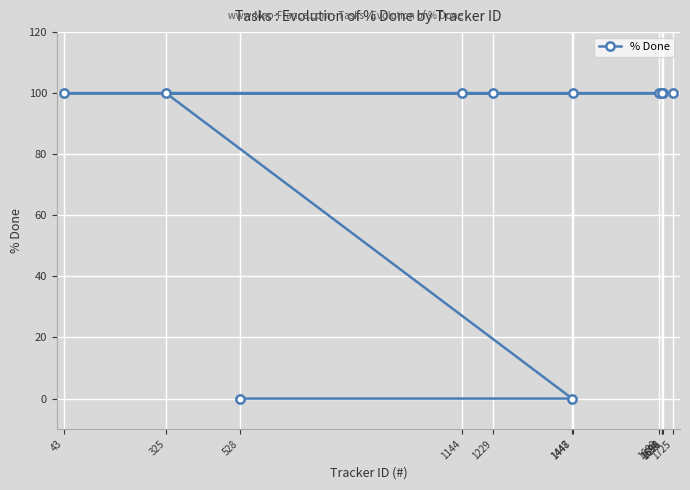

Which label corresponds to the largest value in the chart?

1448